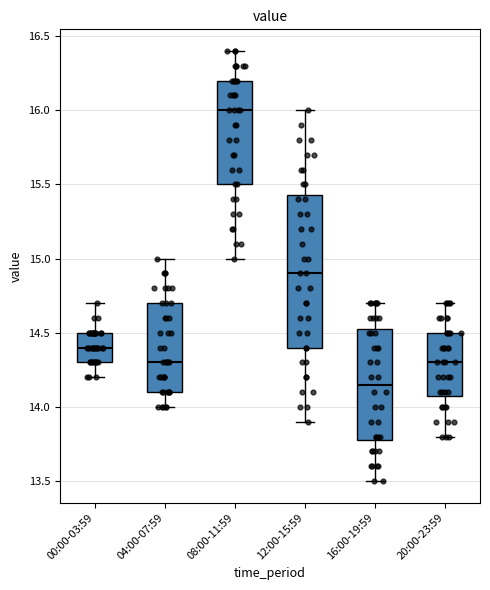

Reading left to right, transcribe this box plot: for each box, give where its median line is, the range the box spans, and where its two whiskers end, as read against the y-axis. The values are not printed on the chart, so give them approximately, as read against the axis.

00:00-03:59: median 14.40, box 14.30 to 14.50, whiskers 14.20 to 14.70
04:00-07:59: median 14.30, box 14.10 to 14.70, whiskers 14.00 to 15.00
08:00-11:59: median 16.00, box 15.50 to 16.20, whiskers 15.00 to 16.40
12:00-15:59: median 14.90, box 14.40 to 15.45, whiskers 13.90 to 16.00
16:00-19:59: median 14.15, box 13.80 to 14.55, whiskers 13.50 to 14.70
20:00-23:59: median 14.30, box 14.10 to 14.50, whiskers 13.80 to 14.70